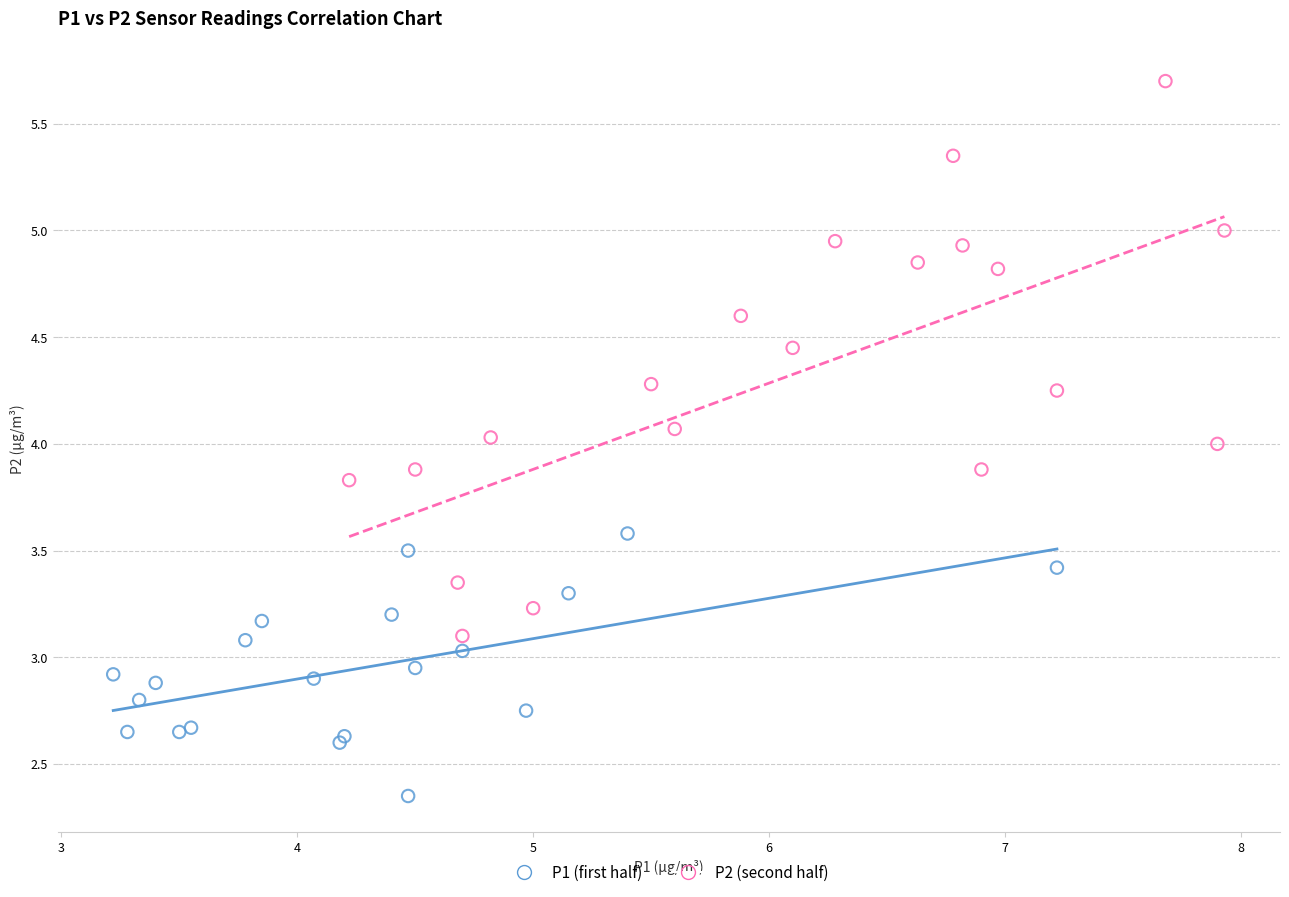

Which series has the widest spread of Y values?

P2 (second half)